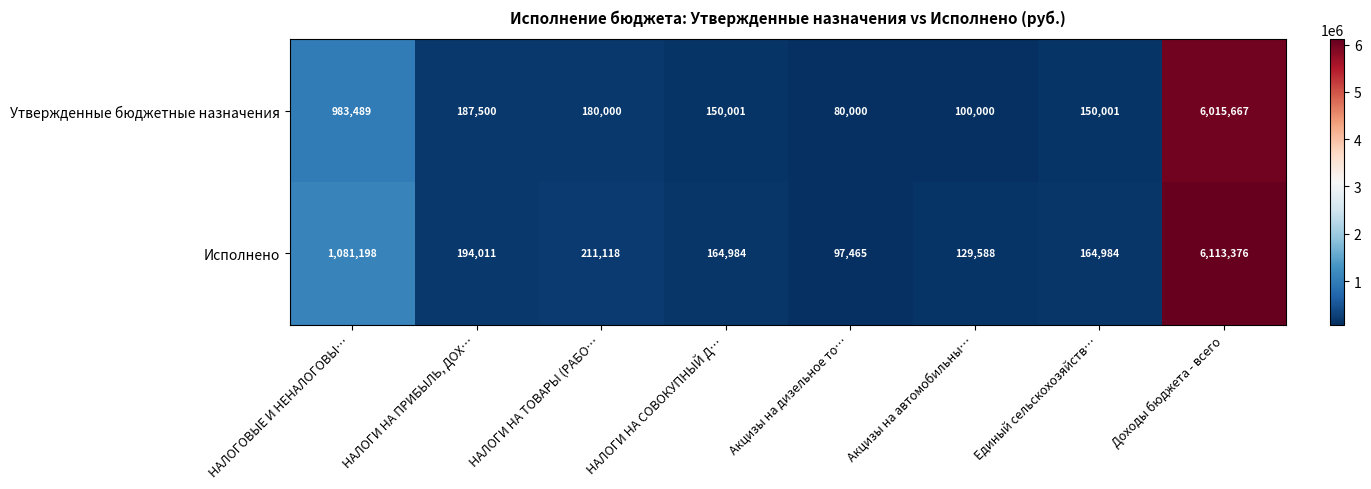

Is it true that Утвержденные бюджетные назначения equals 40981 at Единый сельскохозяйств…?

False